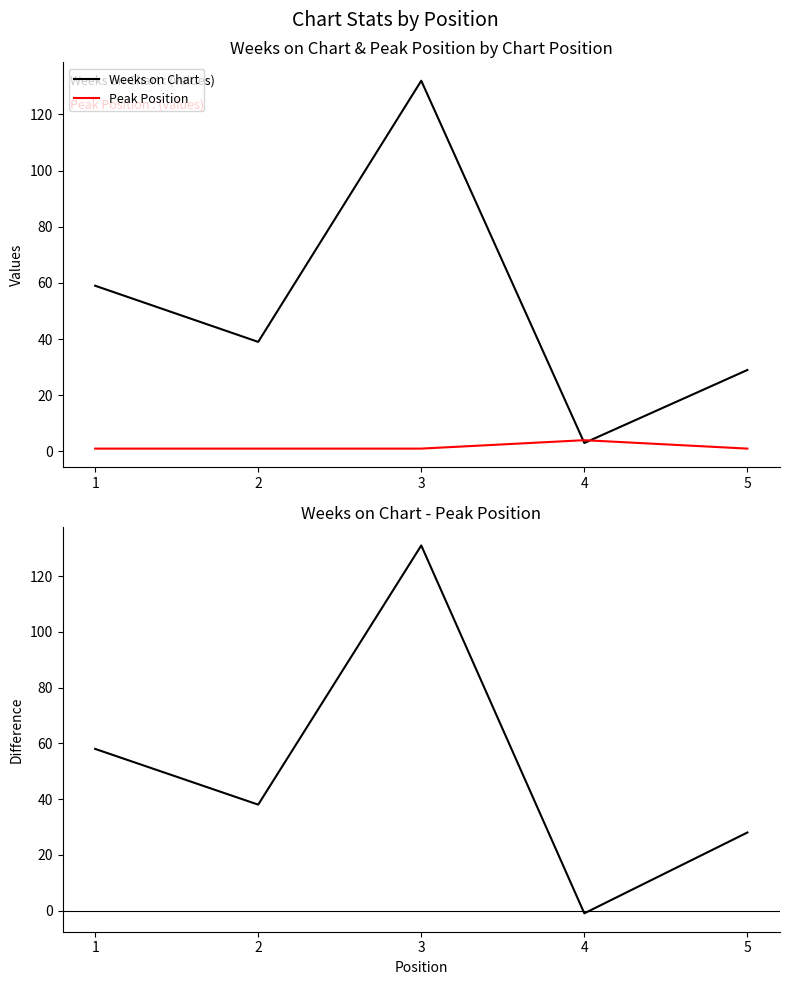

Where is Weeks on Chart nearest to the value 67?

1